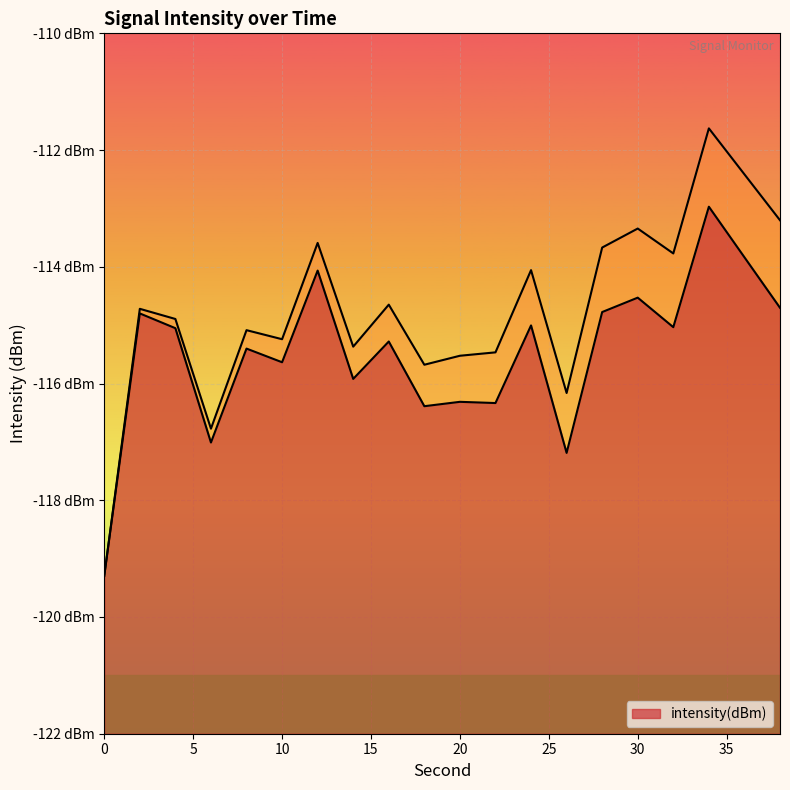

At which label does the data first exceed -115?

2